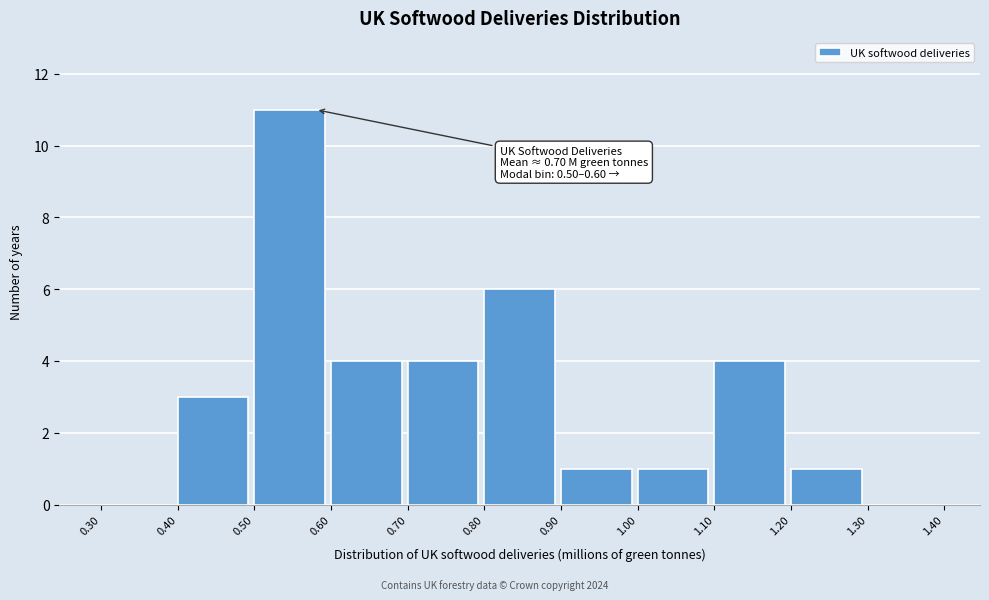

Over which range of the x-axis is the bar tallest?

0.50 to 0.60